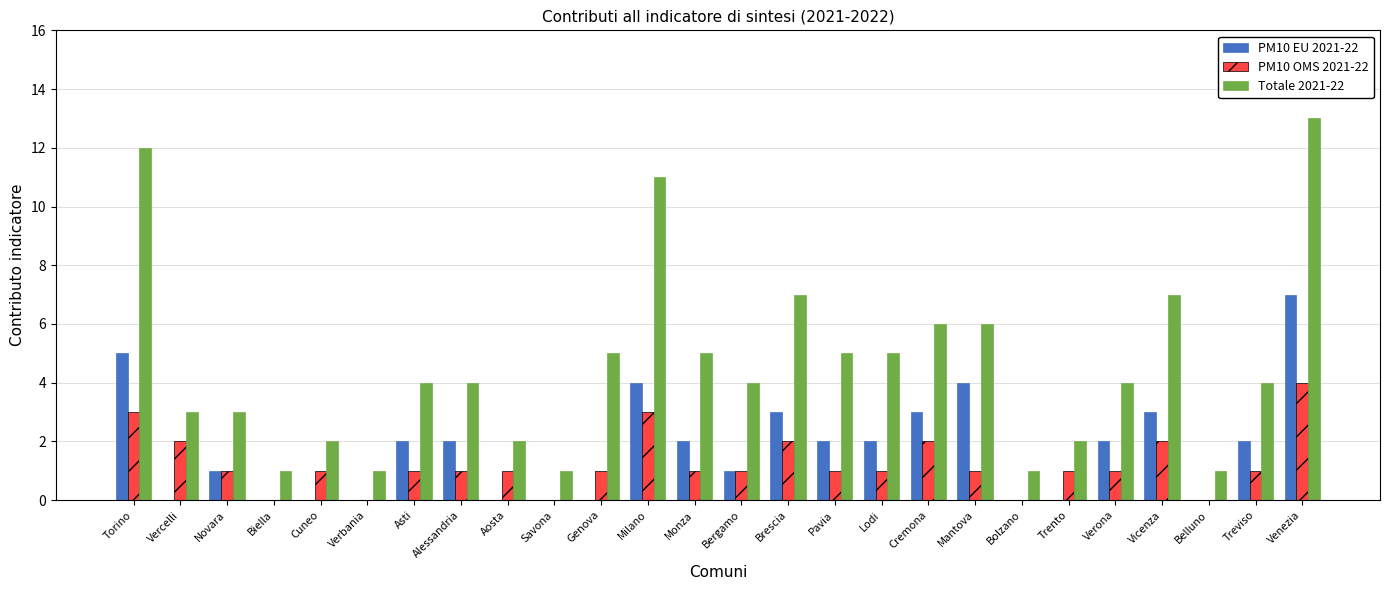

At which category does the chart reach its peak across all series?

Venezia